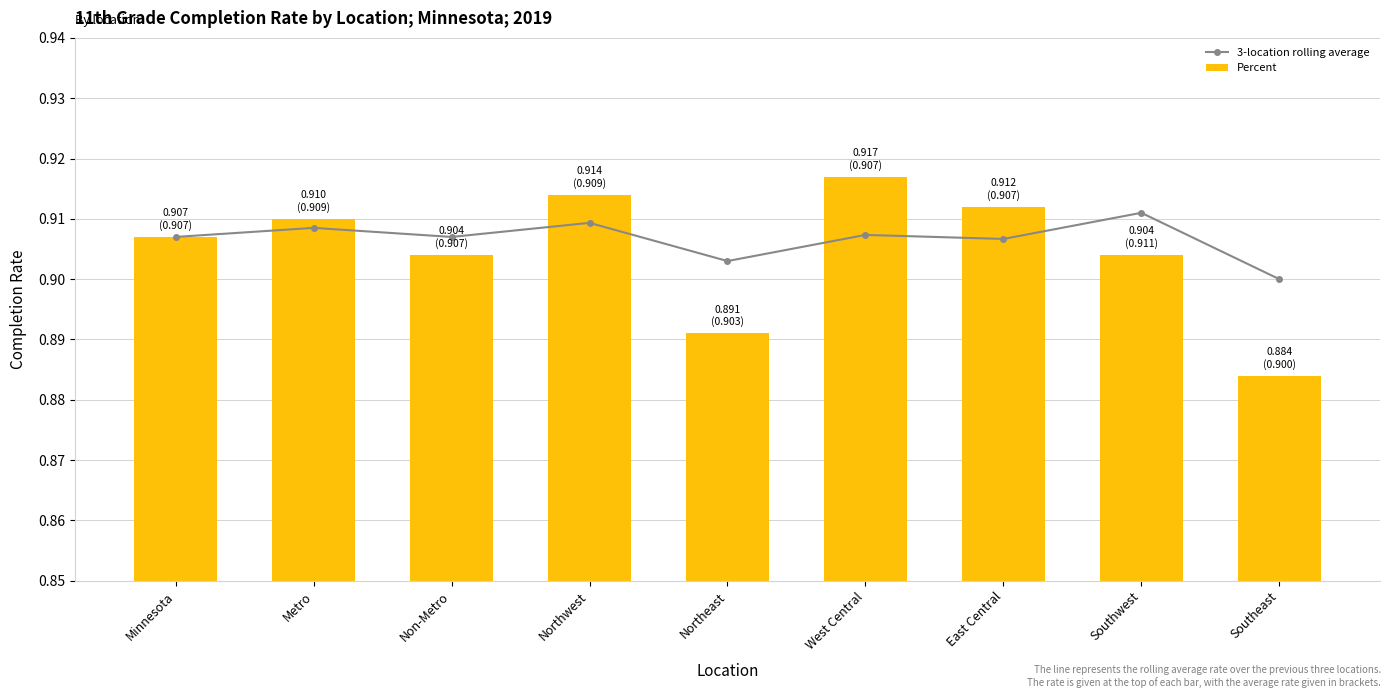

The Percent series shows 1.3 at Non-Metro. True or false?

False